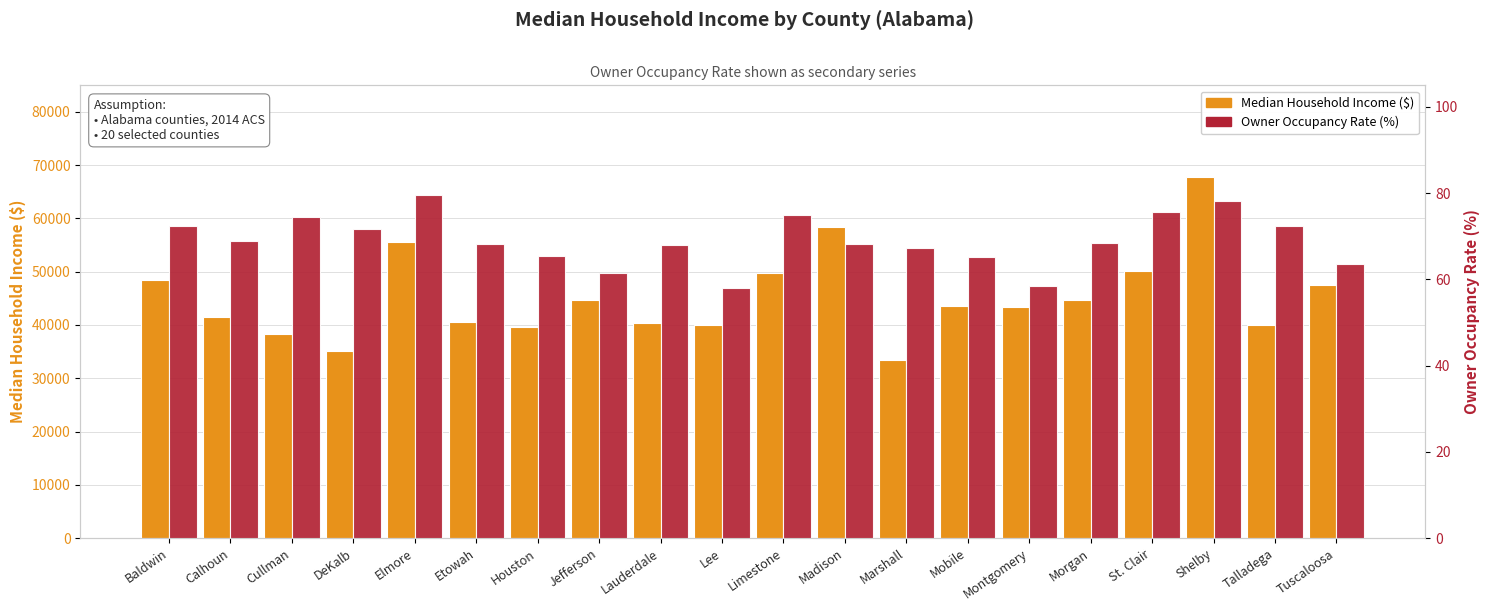

True or false: Median Household Income ($) has a value of 44708.0 at Morgan.

True